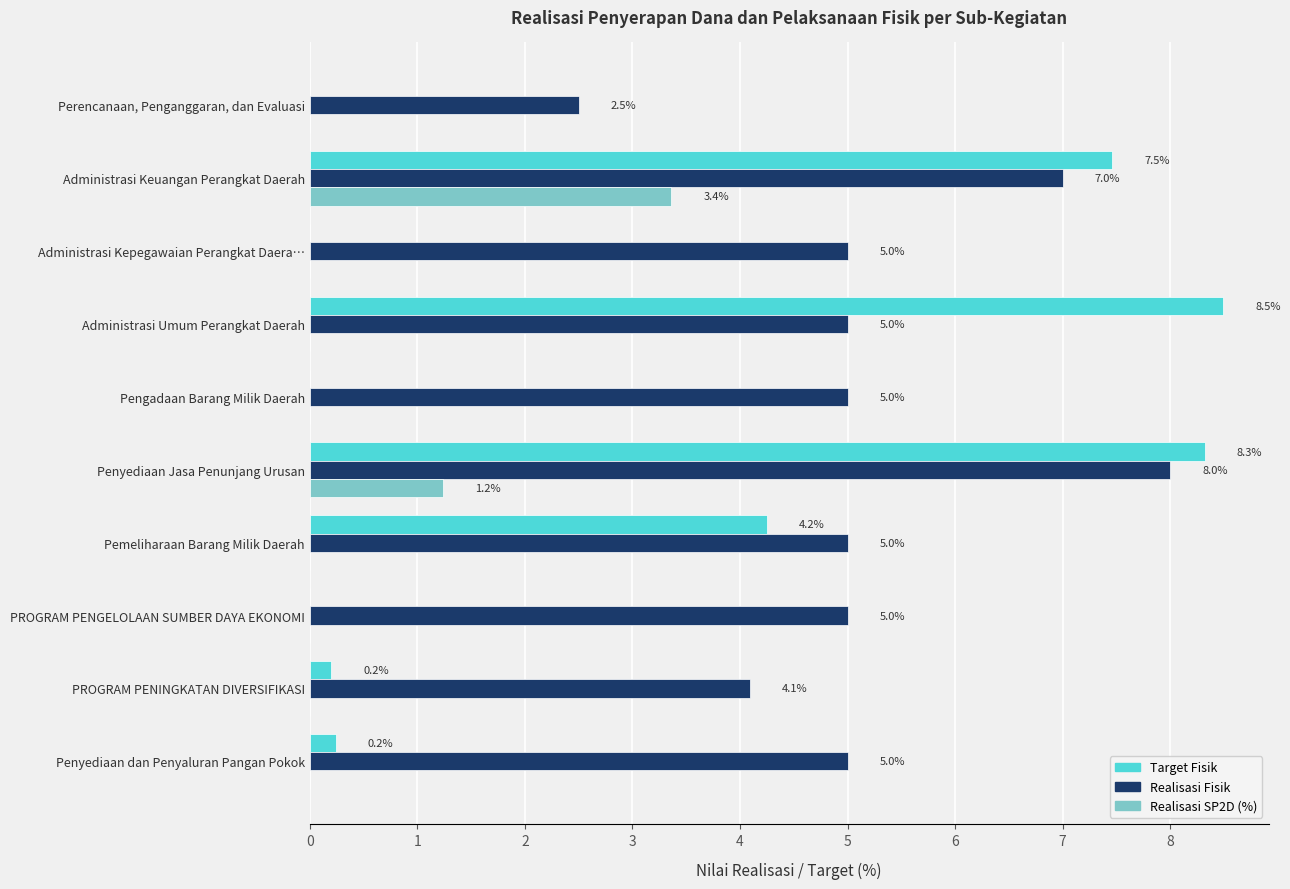

What value does the Realisasi Fisik series have at Administrasi Umum Perangkat Daerah?

5.0